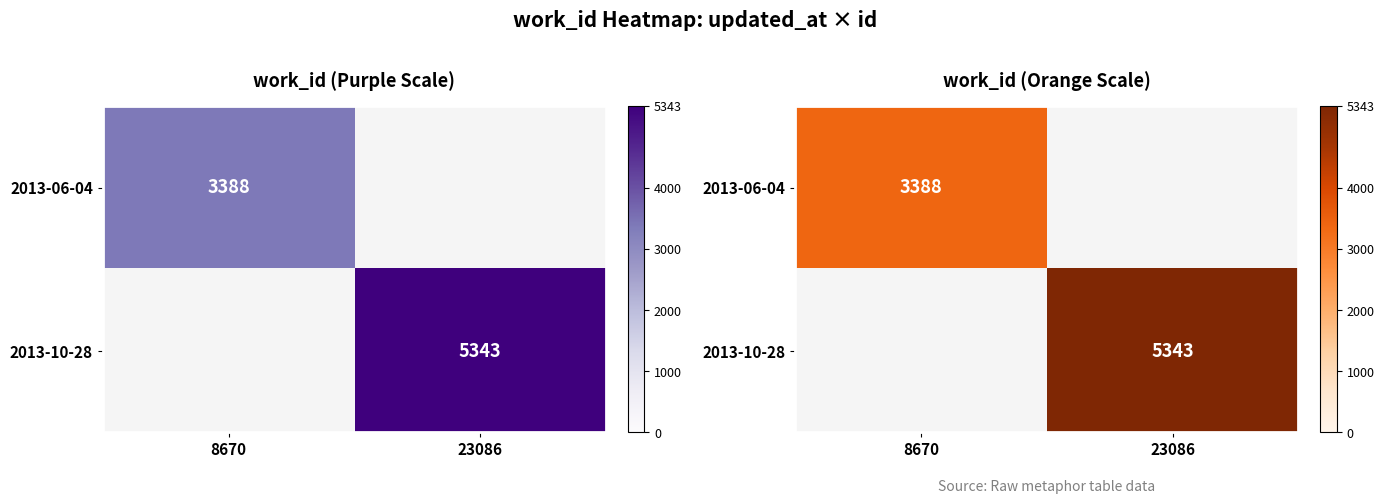

Which series has the widest spread of values?

2013-06-04